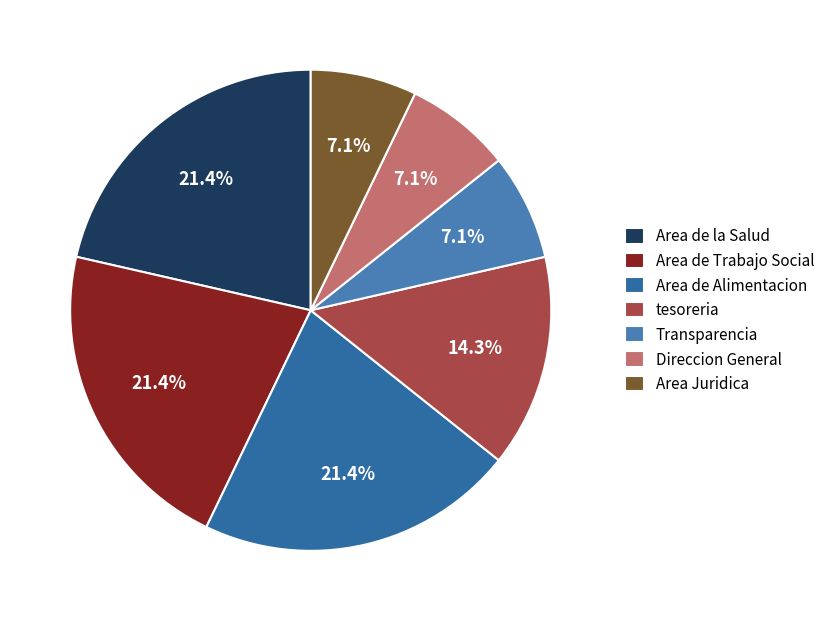

Count the number of slices in the pie.

7